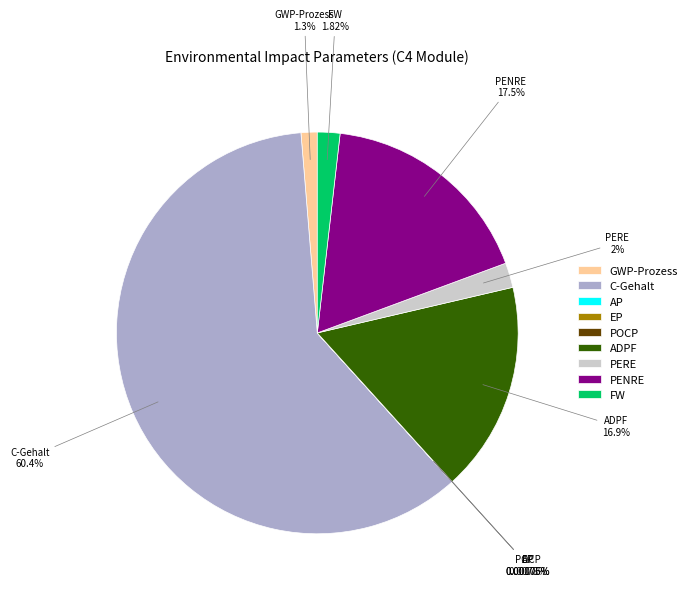

Between PENRE and ADPF, which is larger?

PENRE